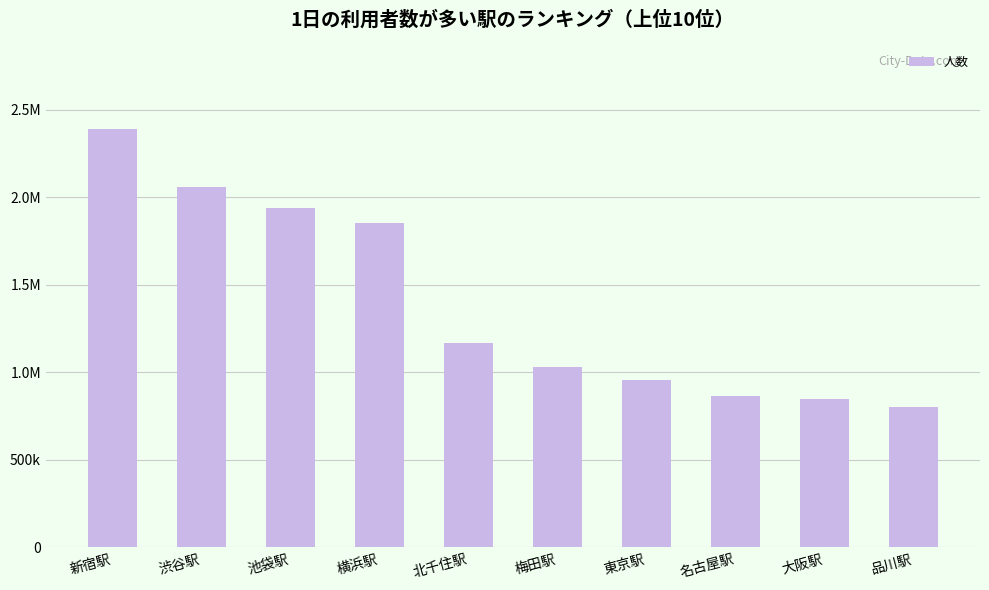

Are the bars horizontal?

No